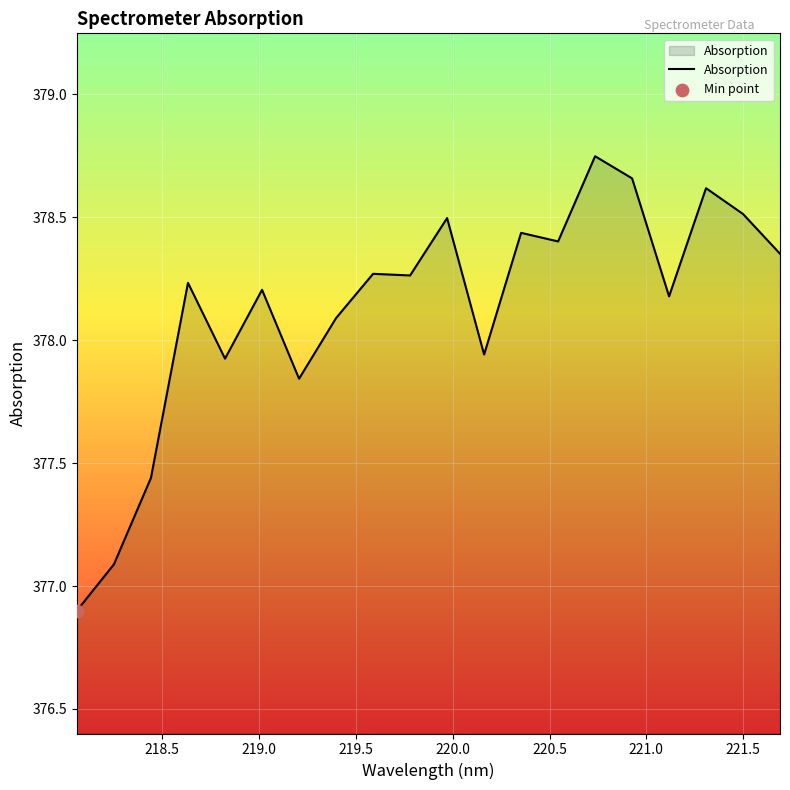

What is the difference between the maximum and minimum values?

1.8